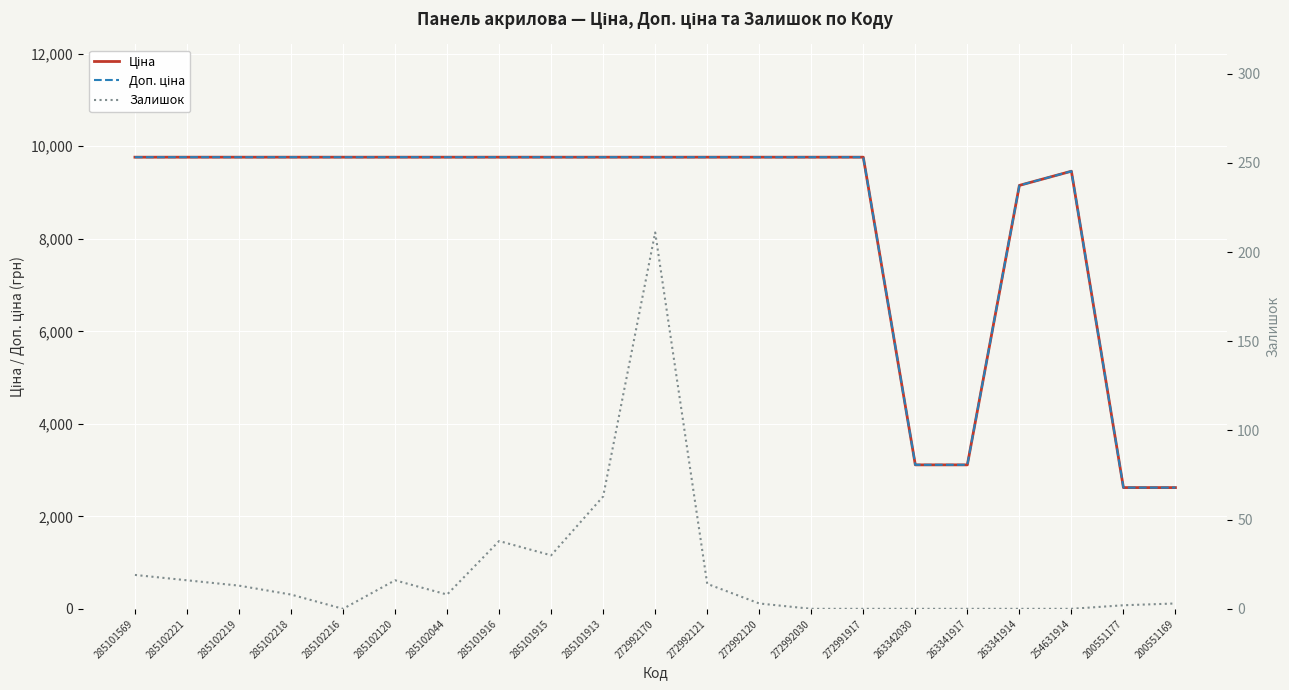

True or false: Доп. ціна has more than 0 interior local peaks.

True